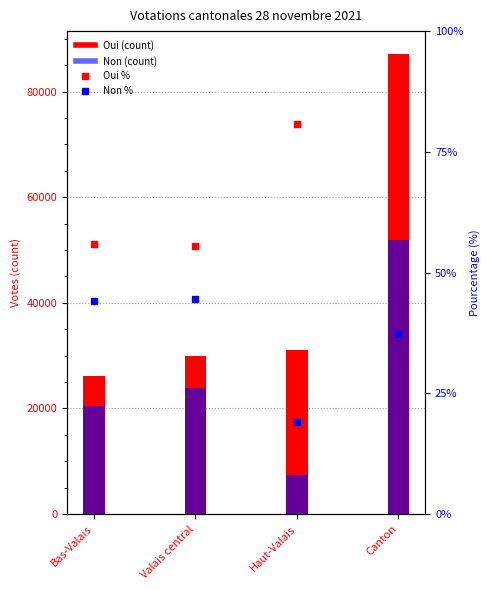

At how many categories does at least one series exceed 44627?

1